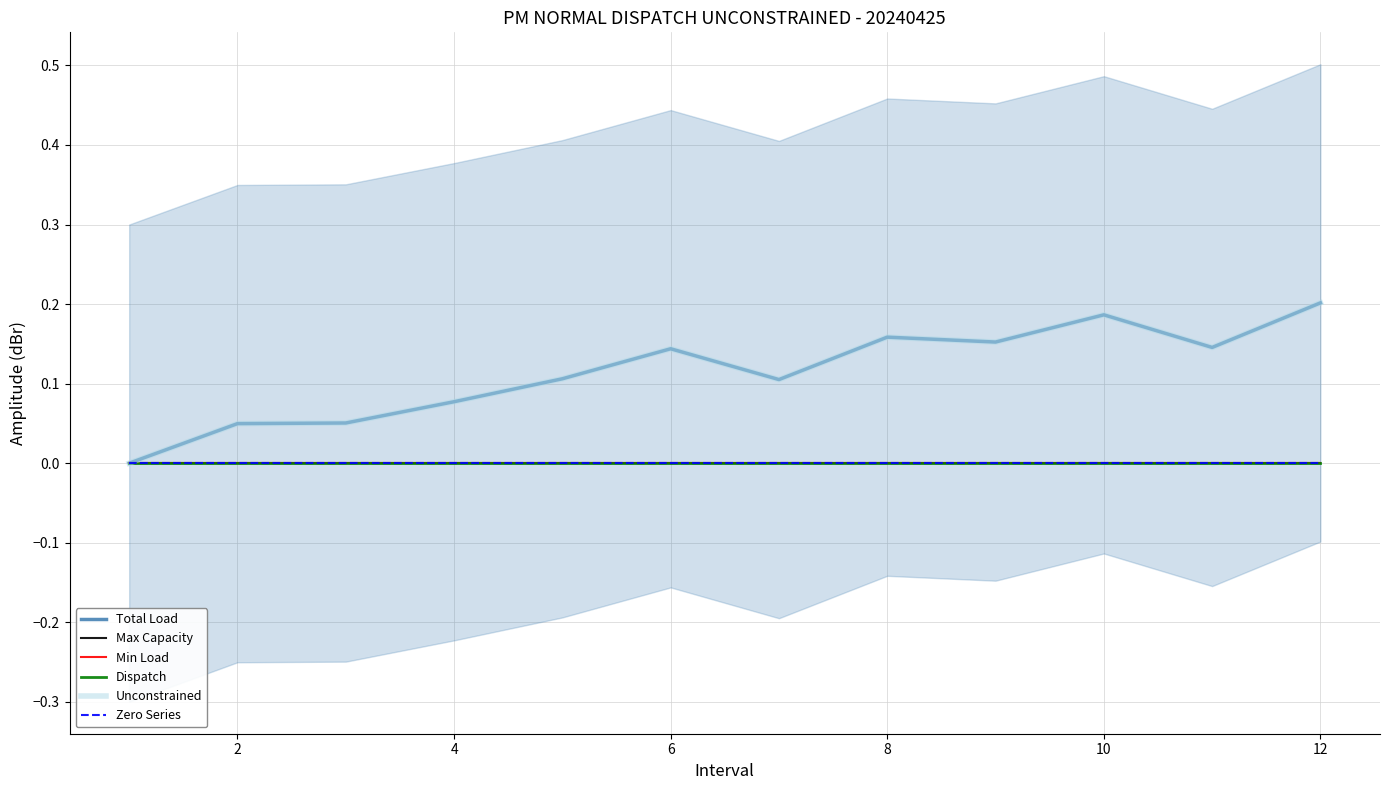

At how many categories does at least one series exceed 0?

11